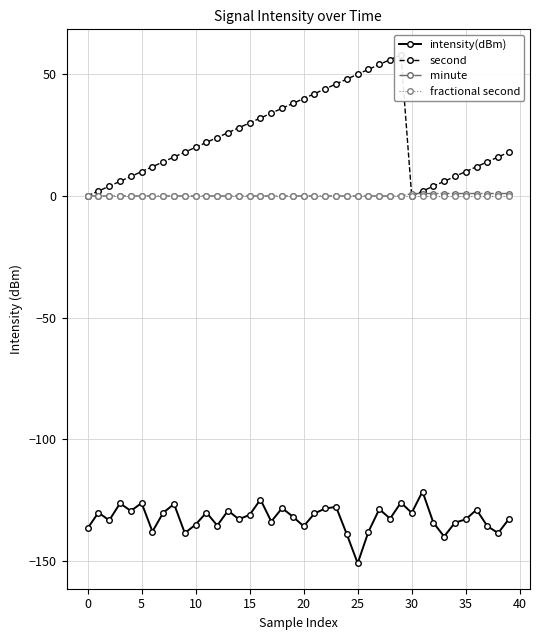

At which label is second closest to 29?

14